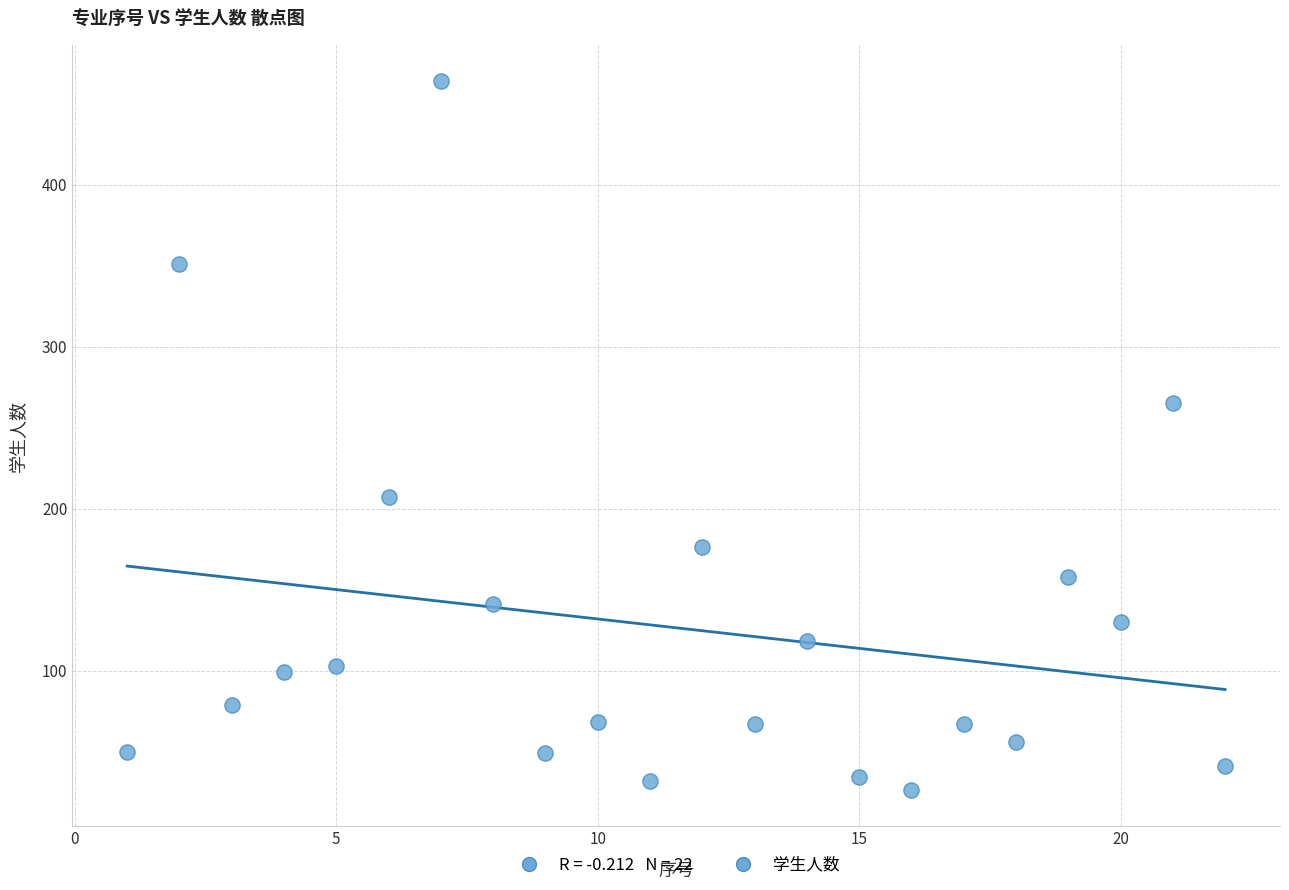

What Y value in the scatter plot is closest to 245?

265